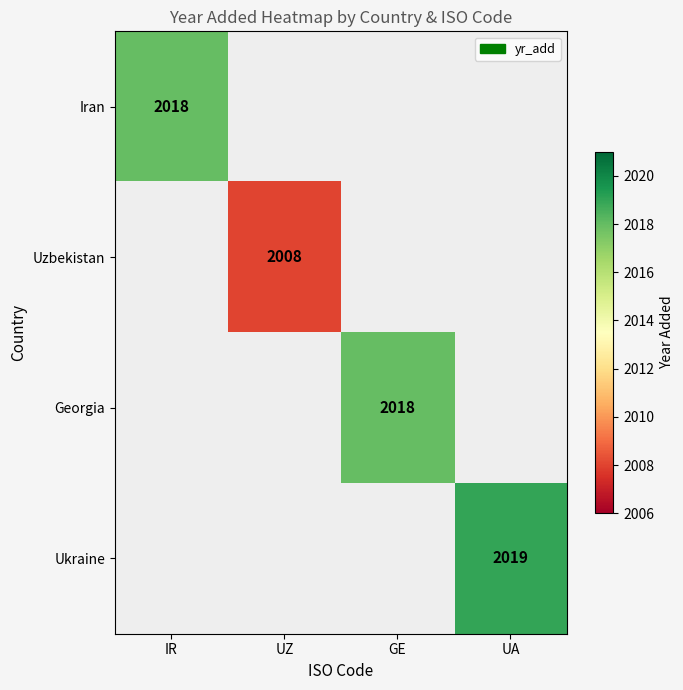

Is it true that Ukraine equals 1026 at UA?

False